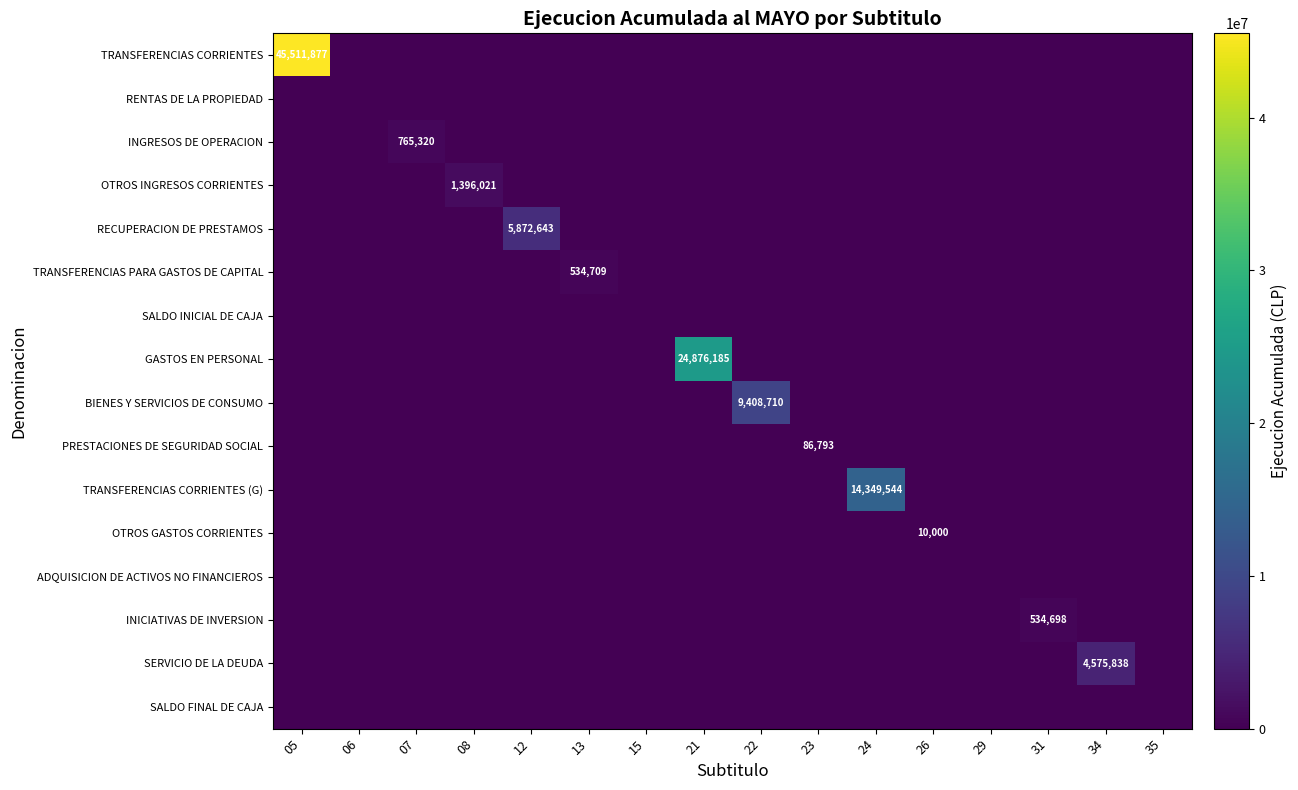

True or false: TRANSFERENCIAS CORRIENTES (G) has a value of 14349544 at 24.

True